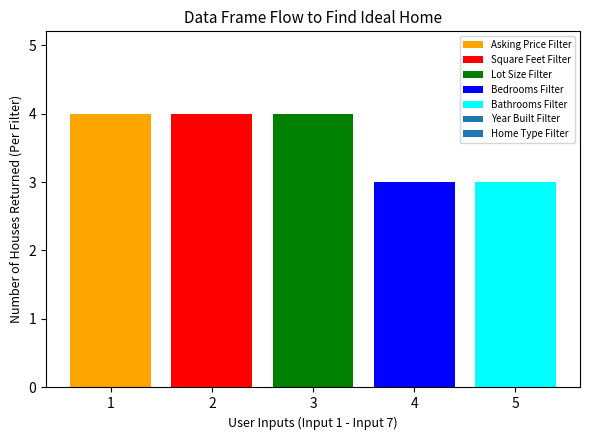

What is the smallest value displayed?

3